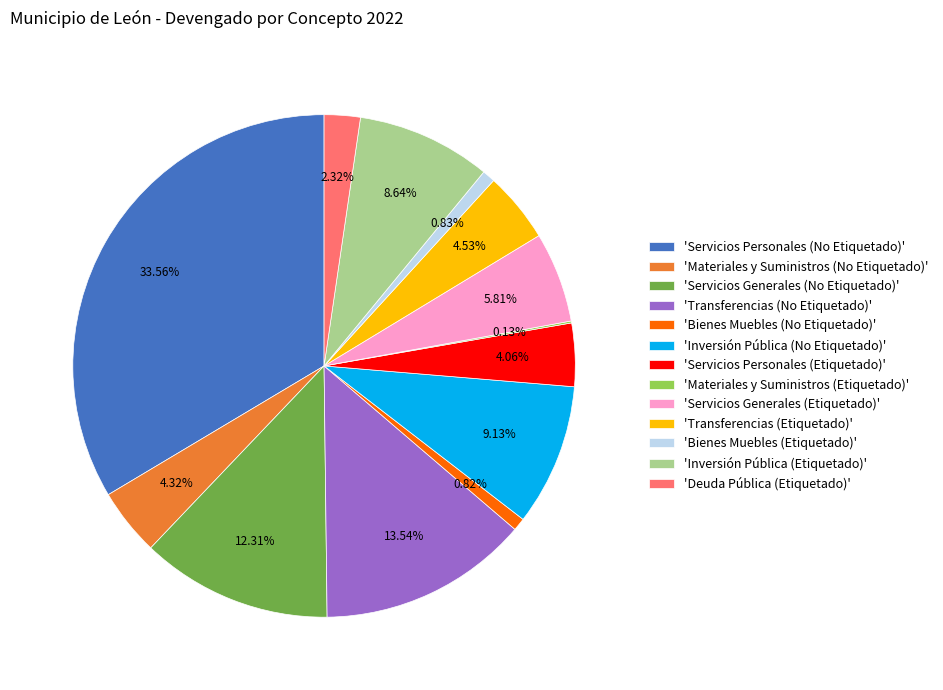

Does 'Materiales y Suministros (No Etiquetado)' represent more than half of the total?

No